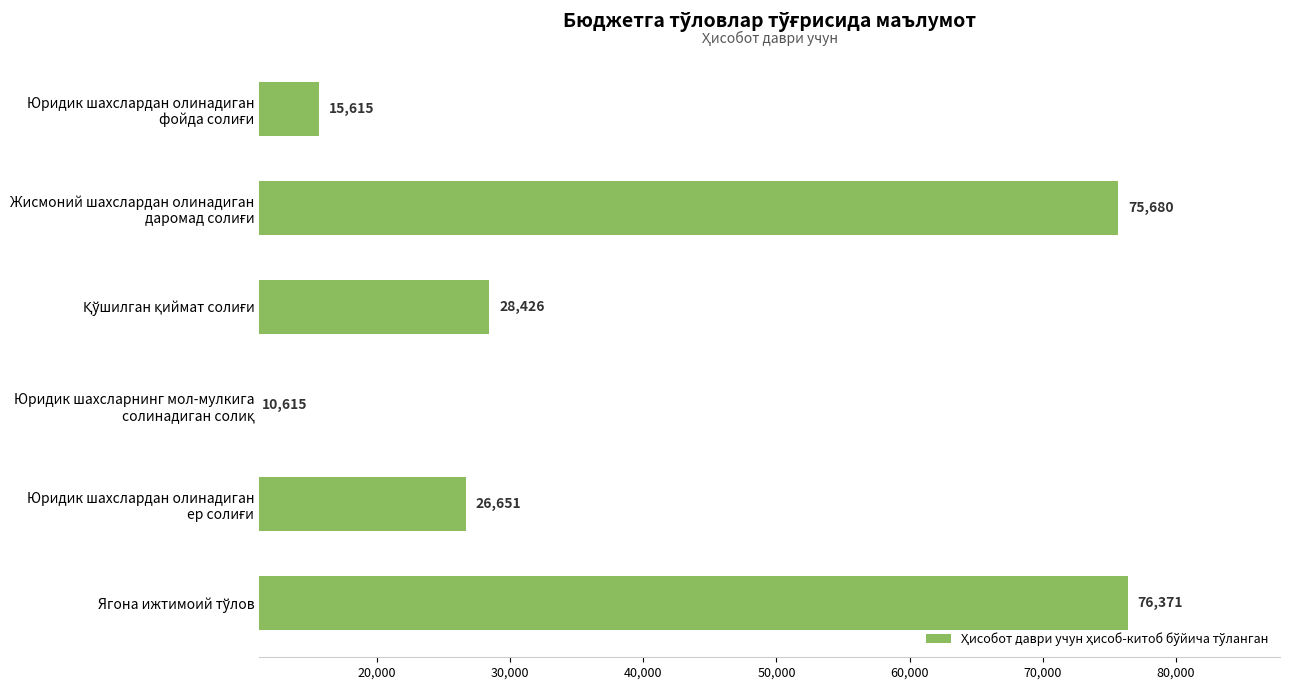

What is the smallest value displayed?

10615